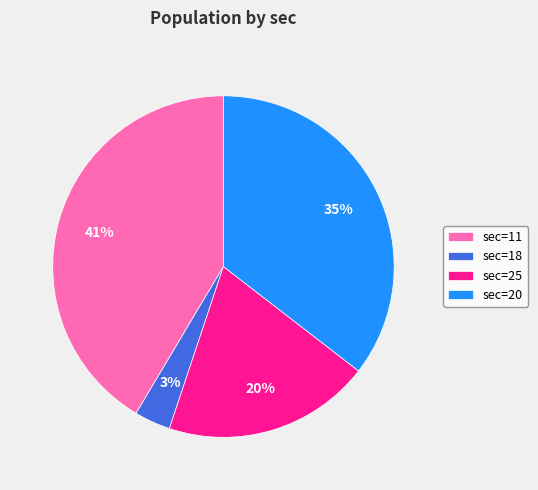

The sec=18 slice represents 3% of the pie. True or false?

True